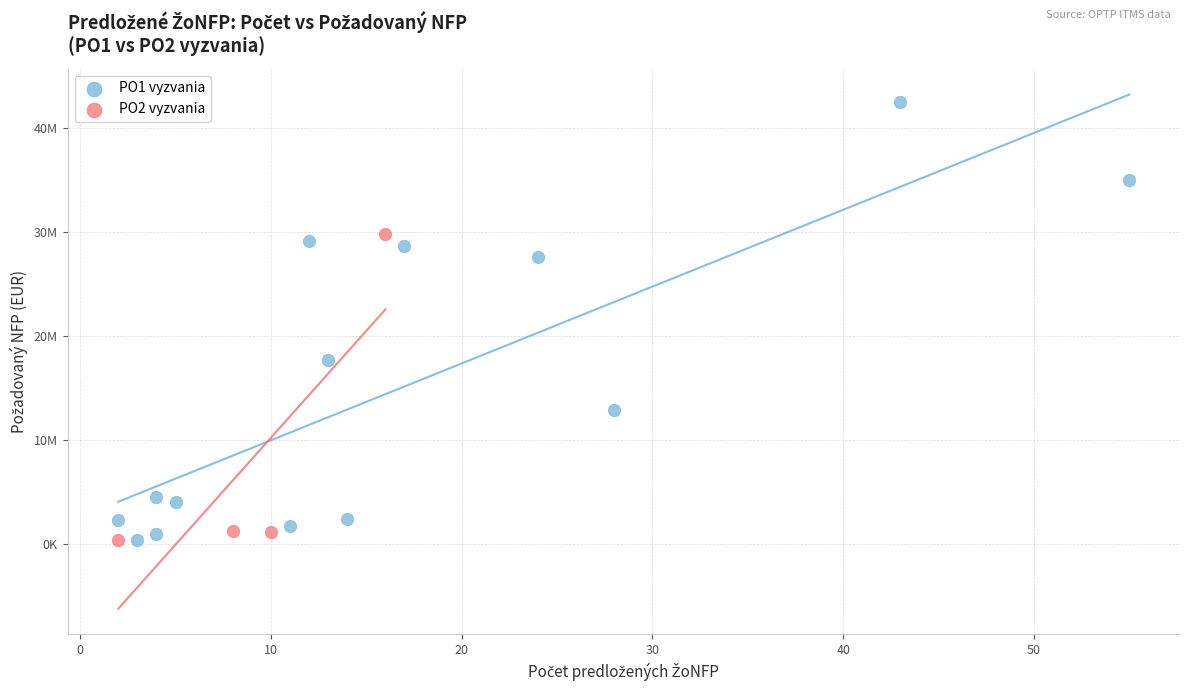

What are all the series names shown in the legend?

PO1 vyzvania, PO2 vyzvania